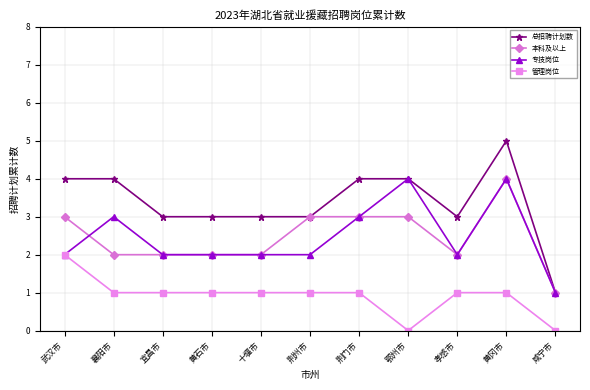

Which series has the largest range (max minus min)?

总招聘计划数